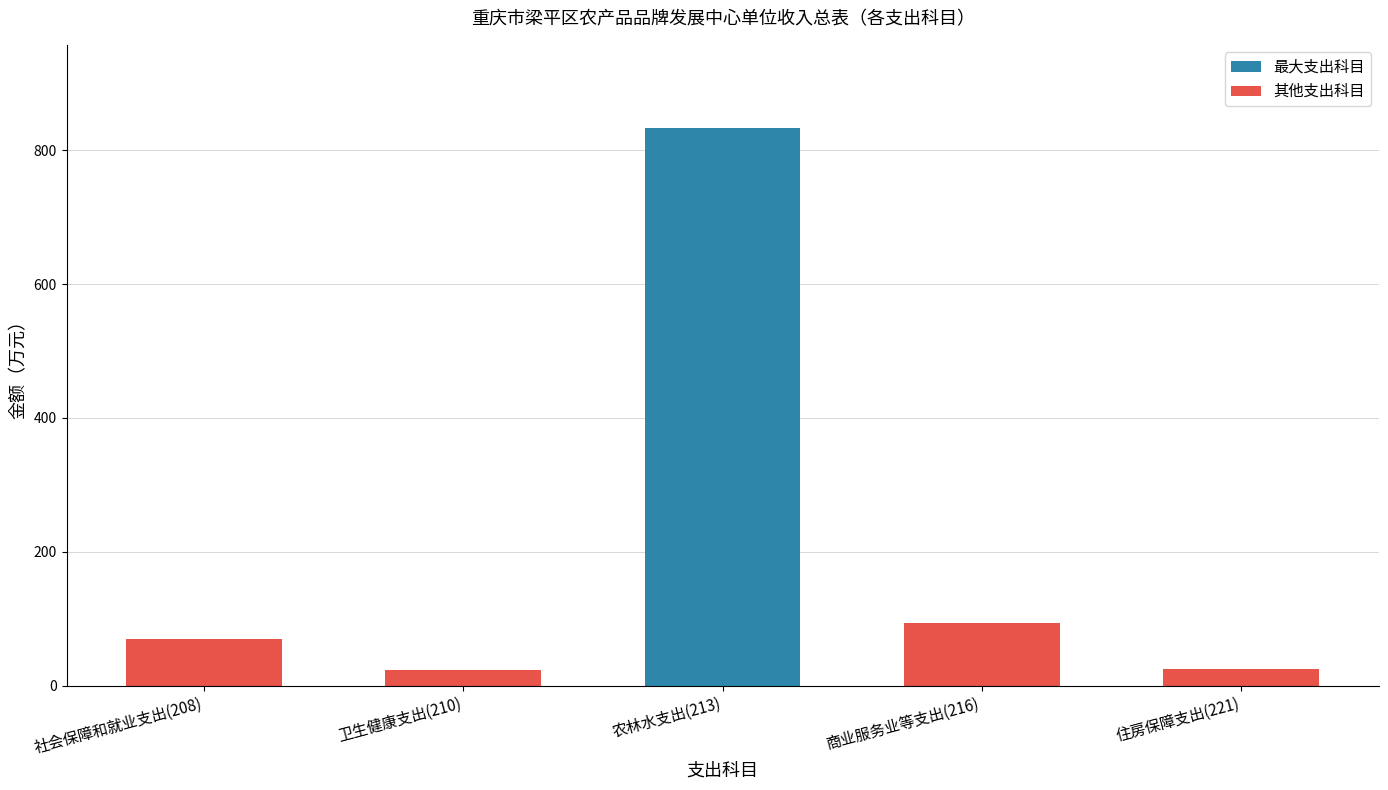

What is the difference between the values at 商业服务业等支出(216) and 农林水支出(213)?

738.7